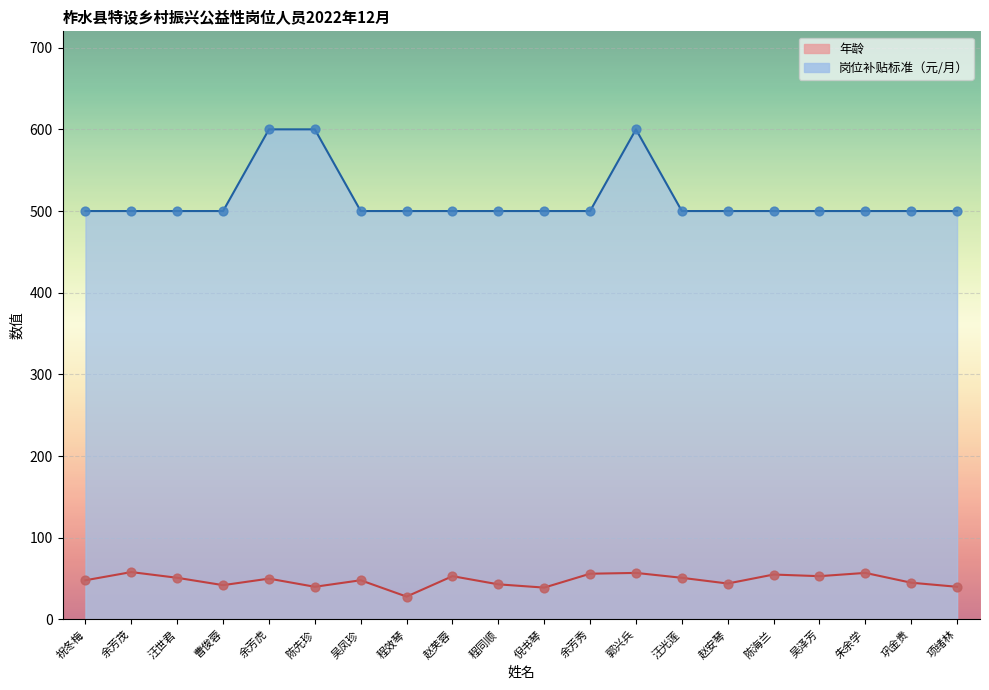

Which series contains the lowest Y value?

年龄